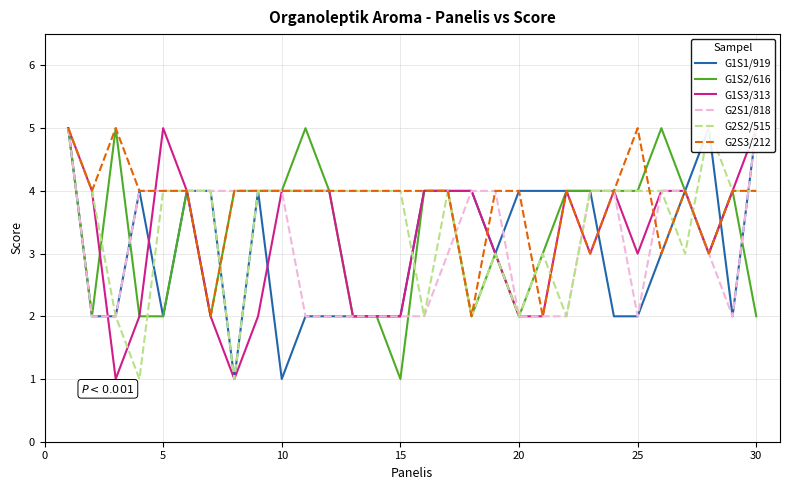

Rank the series at 15 from highest to lowest value.

G1S1/919, G2S1/818, G2S3/212, G1S2/616, G1S3/313, G2S2/515